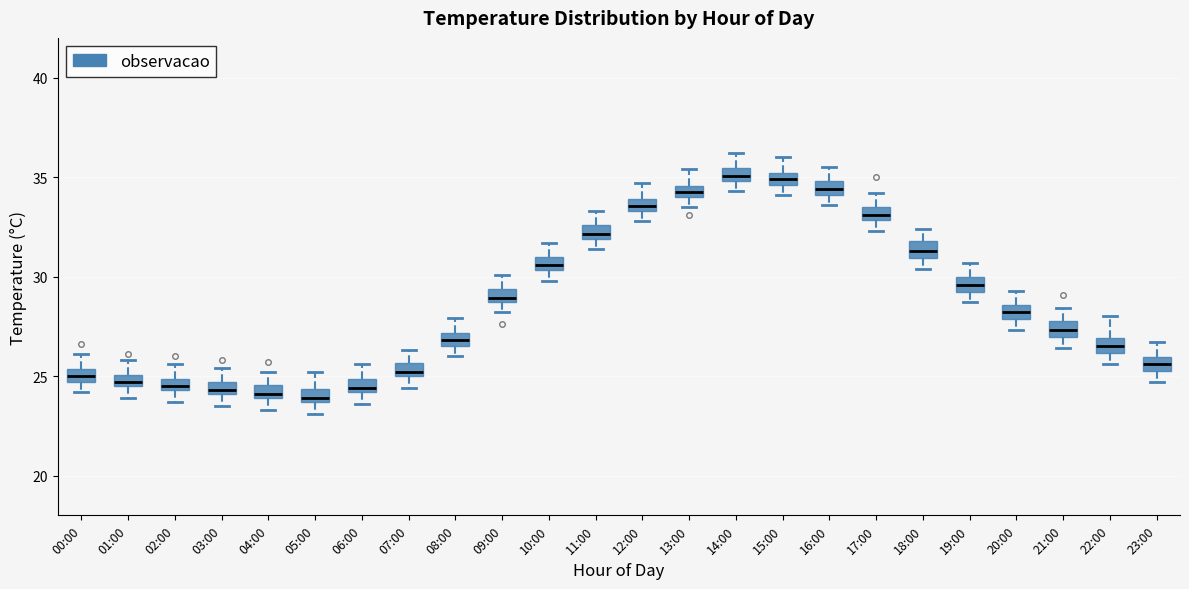

Where does the upper whisker of the box for 05:00 end on the y-axis? The values are not printed on the chart, so give them approximately, as read against the axis.

25.0